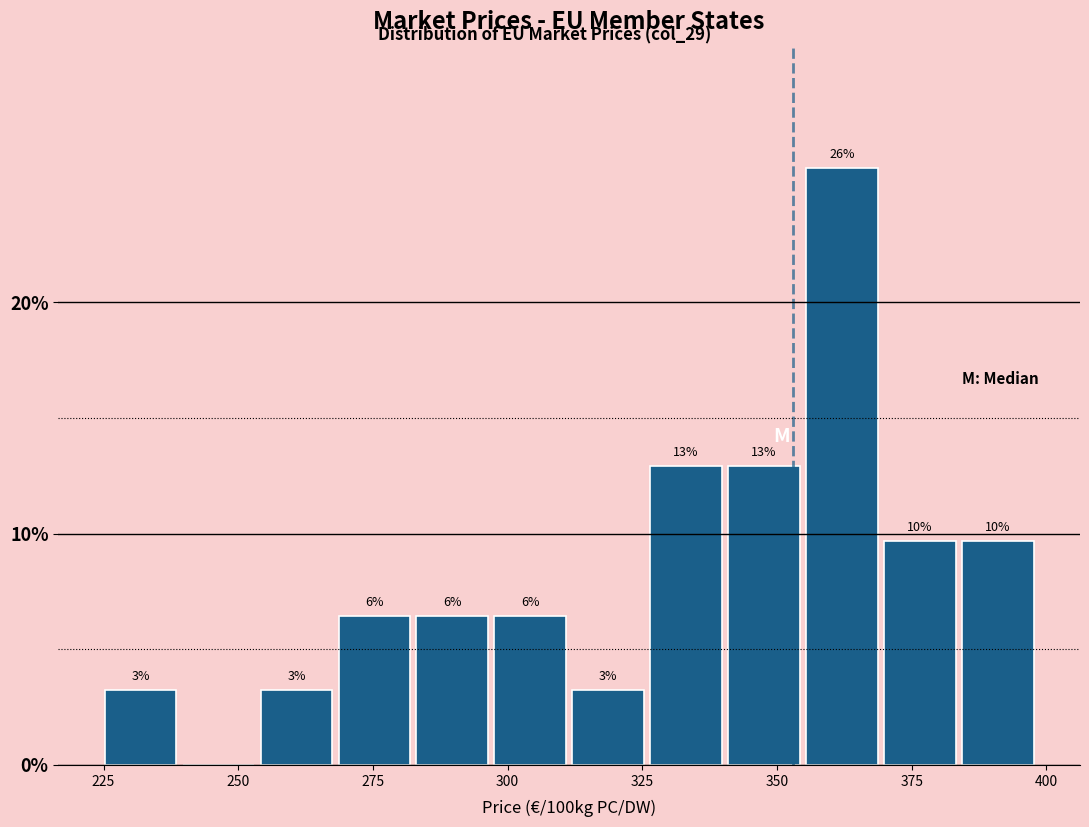

Read against the x-axis, roughly where is the centre of the tallest bar?

360